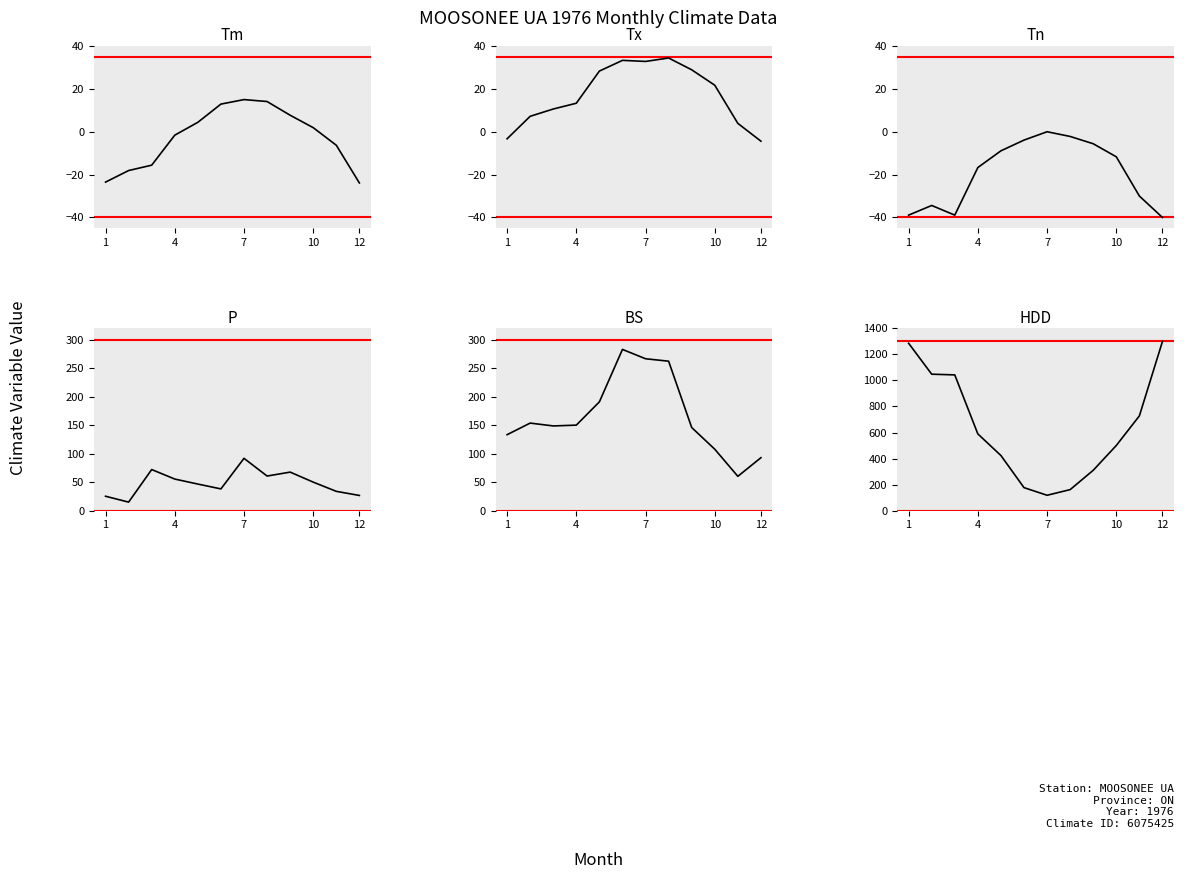

What is the average value of the BS series?

166.3